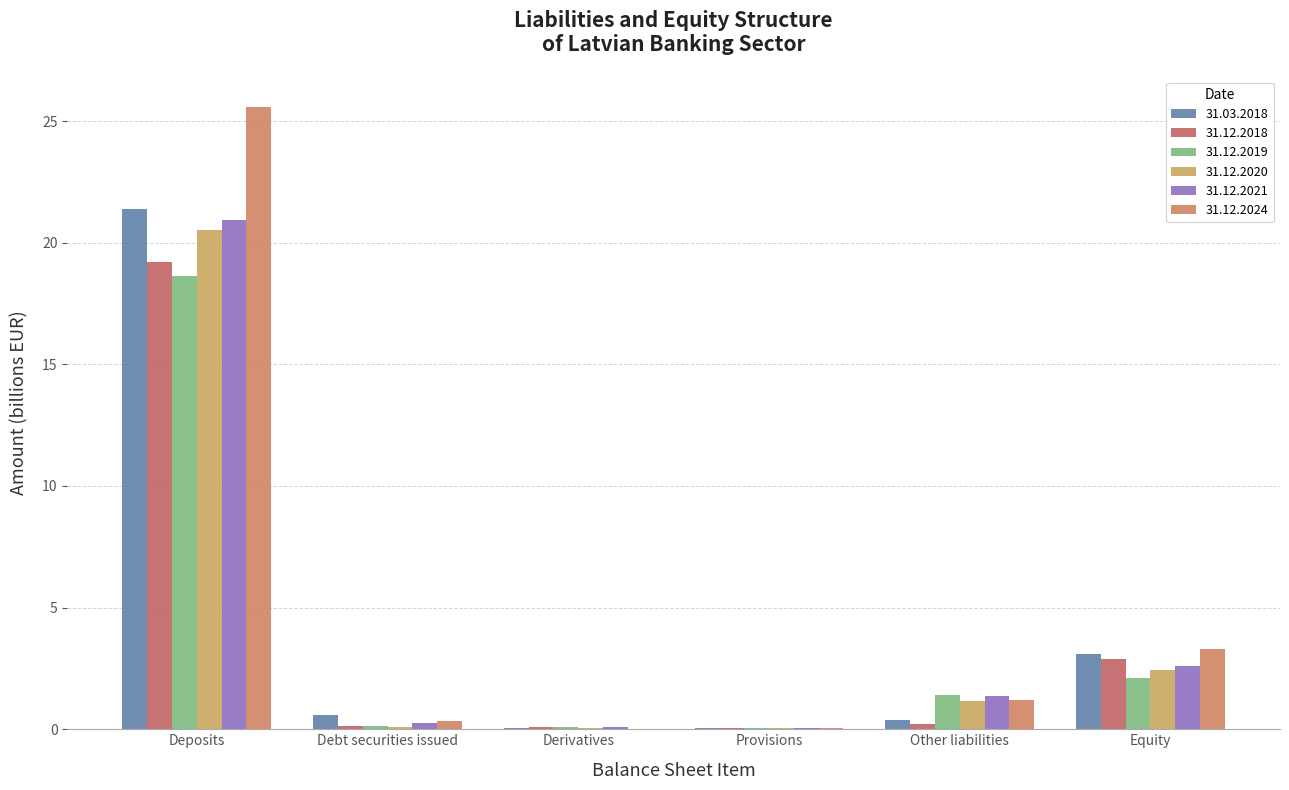

Which has a higher value, Provisions or Other liabilities?

Other liabilities